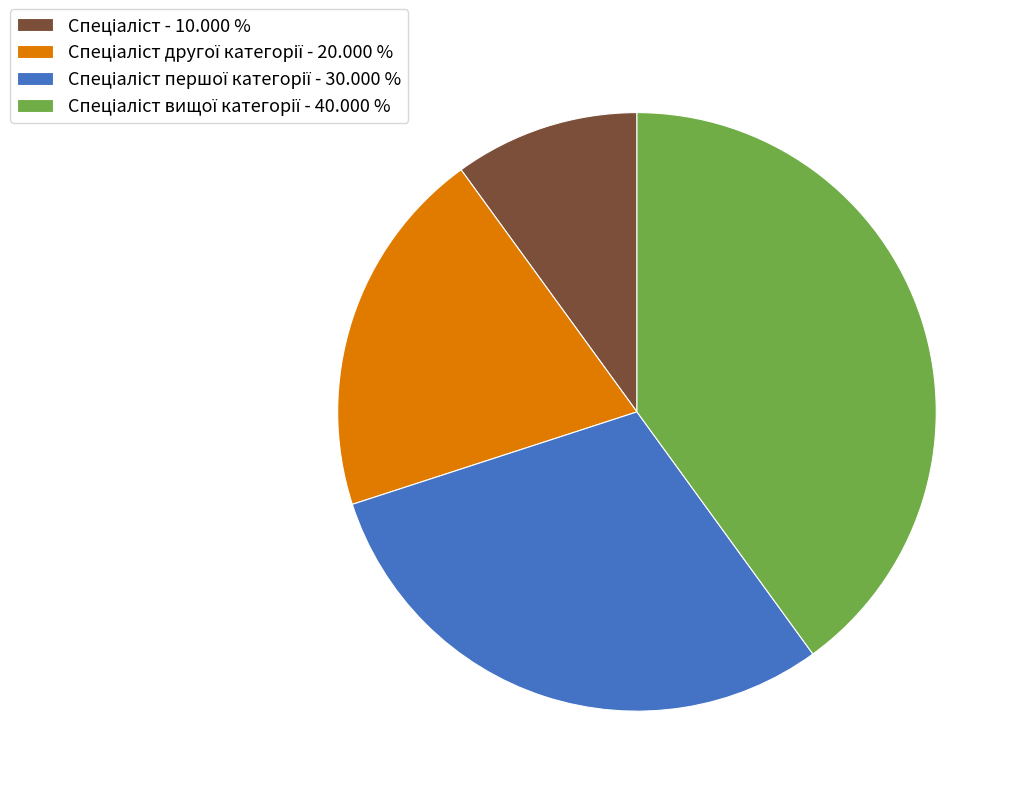

Is there any slice that represents more than half of the pie?

No